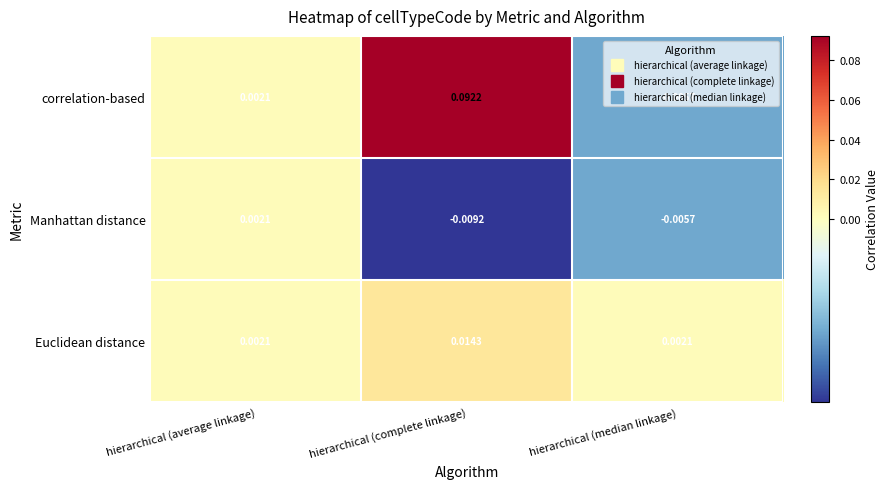

Which series has the largest total across all categories?

correlation-based